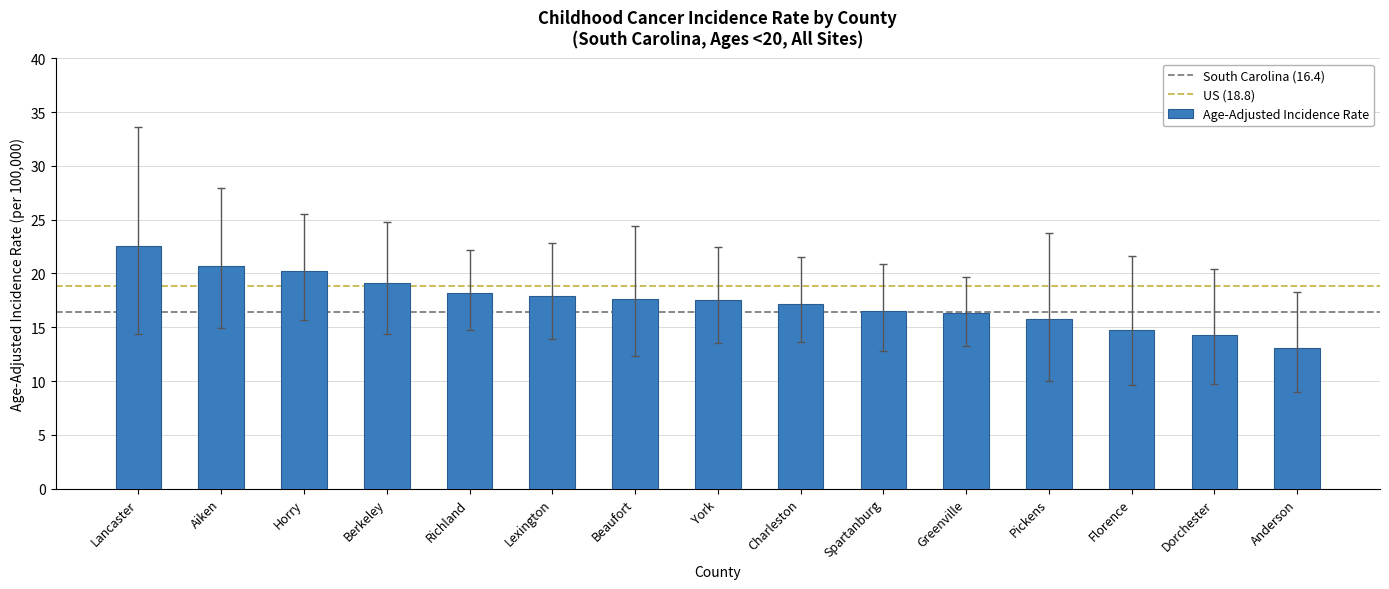

How many data points does each series have?

15